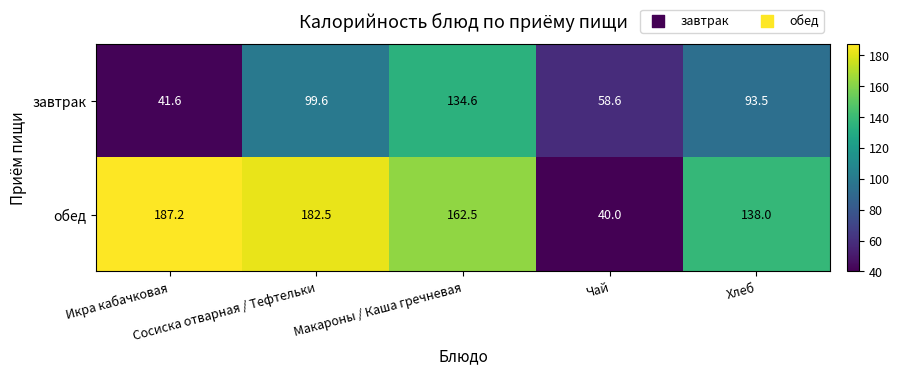

List the series in order of their peak value, highest first.

обед, завтрак